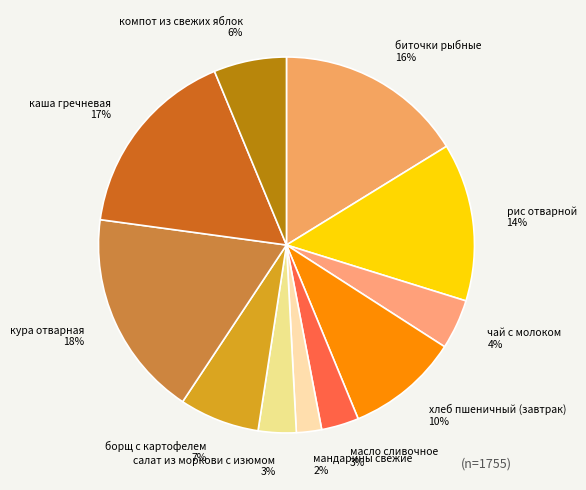

To the nearest percent, what portion does чай с молоком represent?

4%